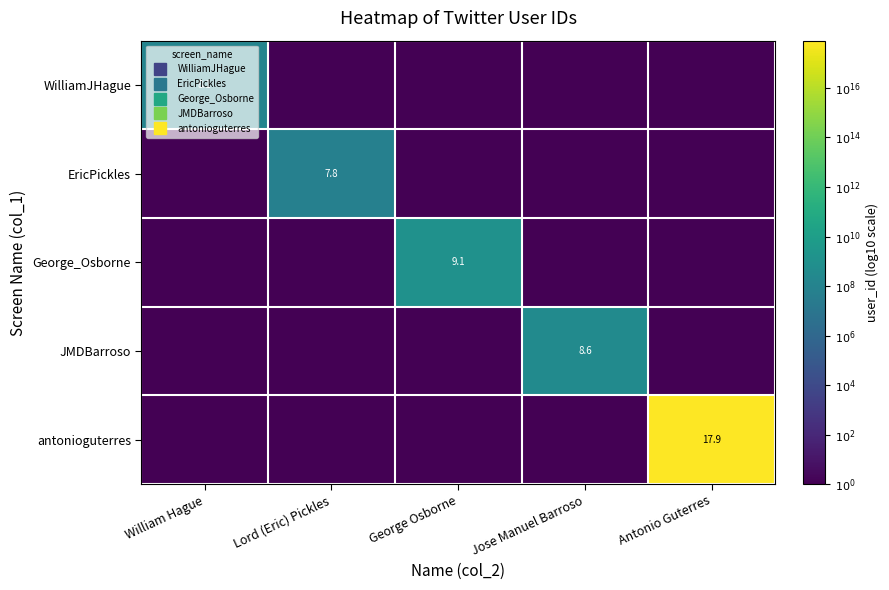

Rank the series by their maximum value, from highest to lowest.

antonioguterres, George_Osborne, JMDBarroso, WilliamJHague, EricPickles